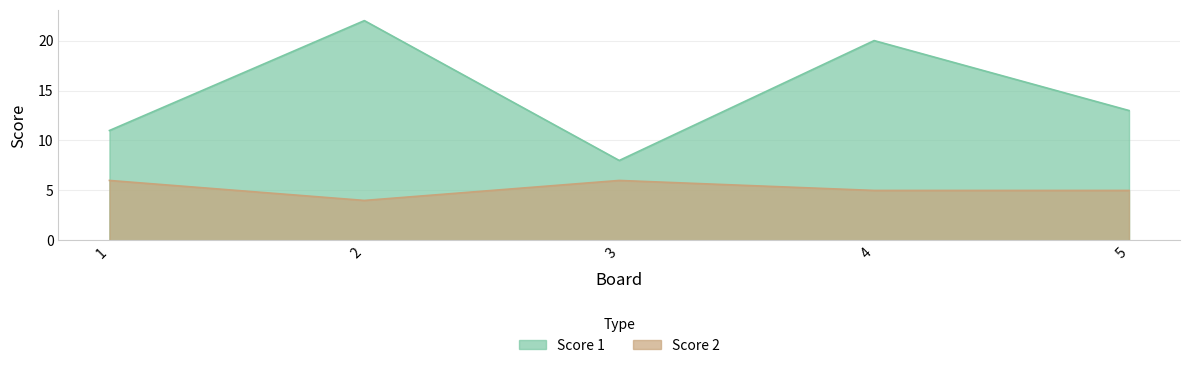

Count the number of categories in the chart.

5